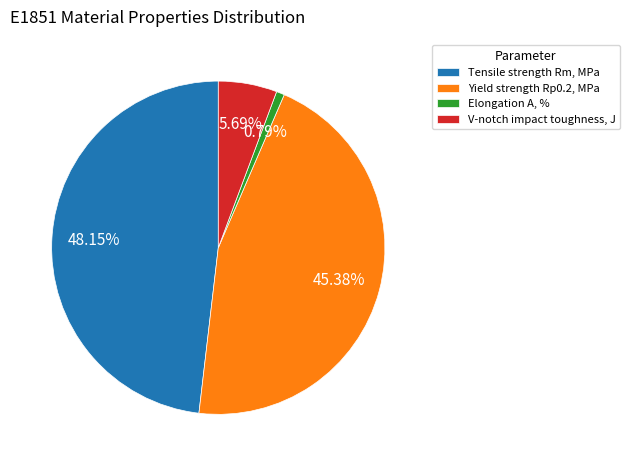

True or false: Elongation A, % accounts for 1% of the total.

True